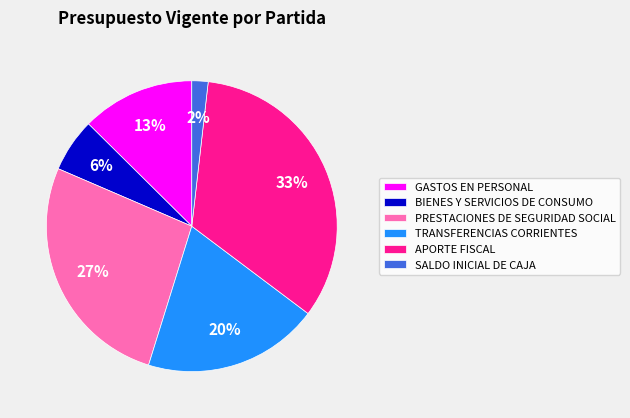

Does any single category account for the majority?

No